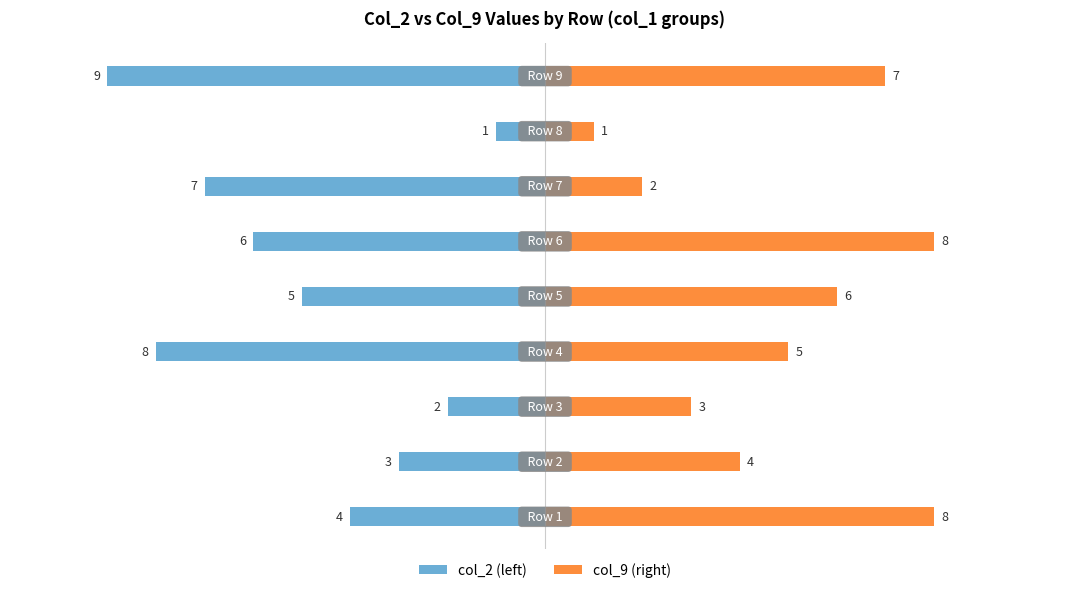

Count the number of categories in the chart.

9